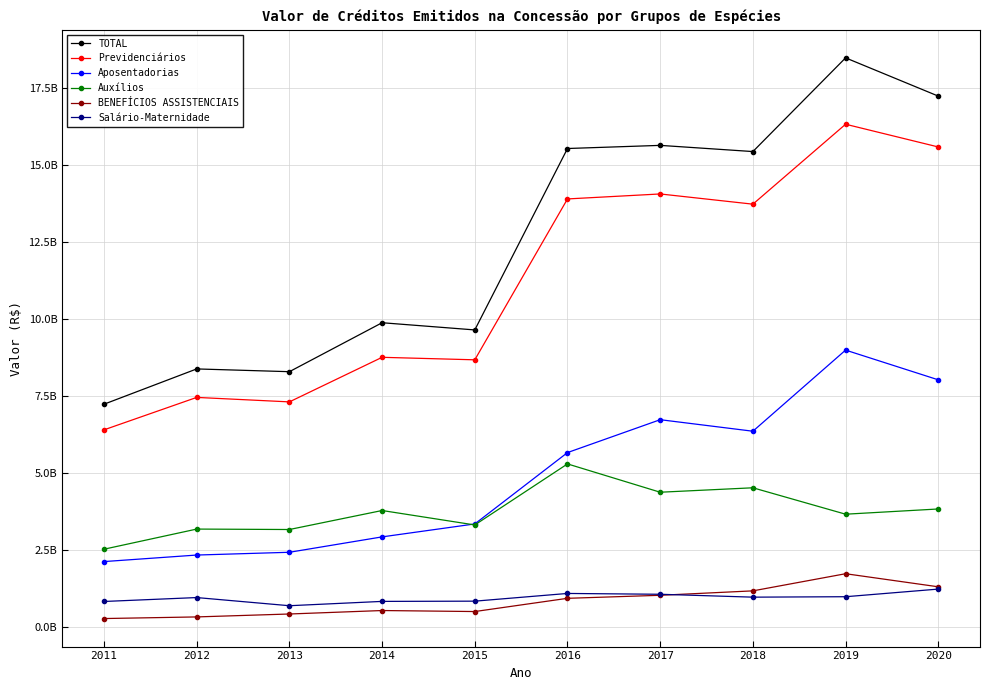

What is the total value across all series at 2018?

42173145444